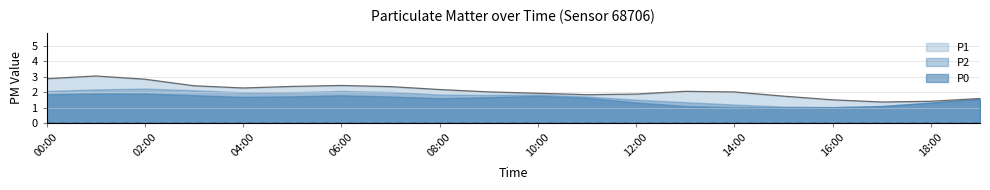

Is the value of P1 at 00:00 greater than the value of P2 at 04:00?

Yes